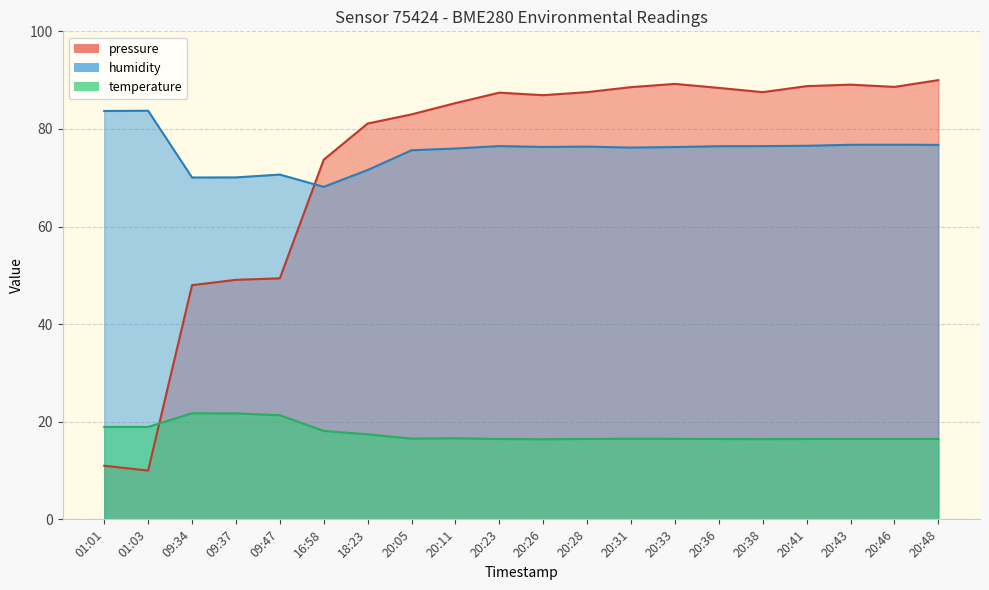

The value of temperature at 20:43 is 16.5. True or false?

True